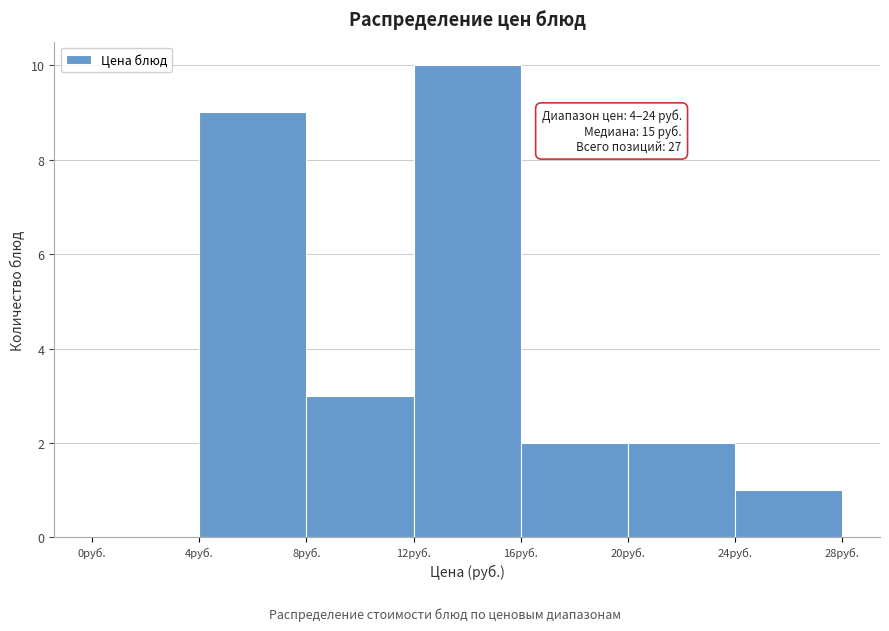

Over which range of the x-axis is the bar tallest?

12 to 16